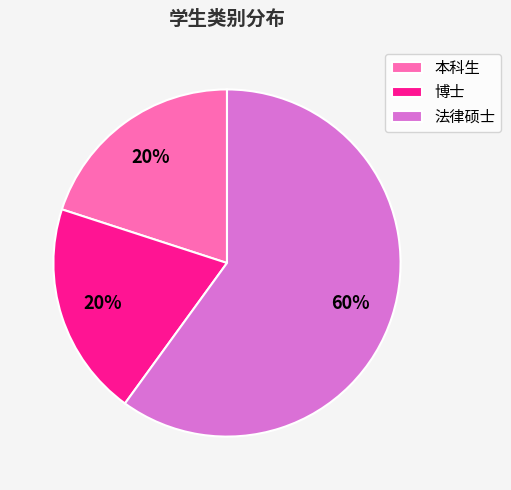

Count the number of slices in the pie.

3